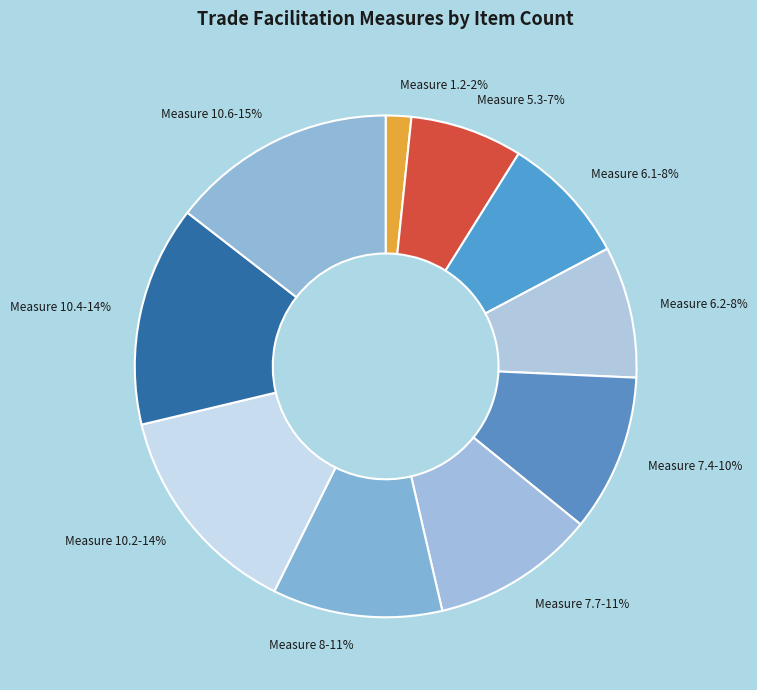

True or false: Measure 10.2 accounts for 14% of the total.

True